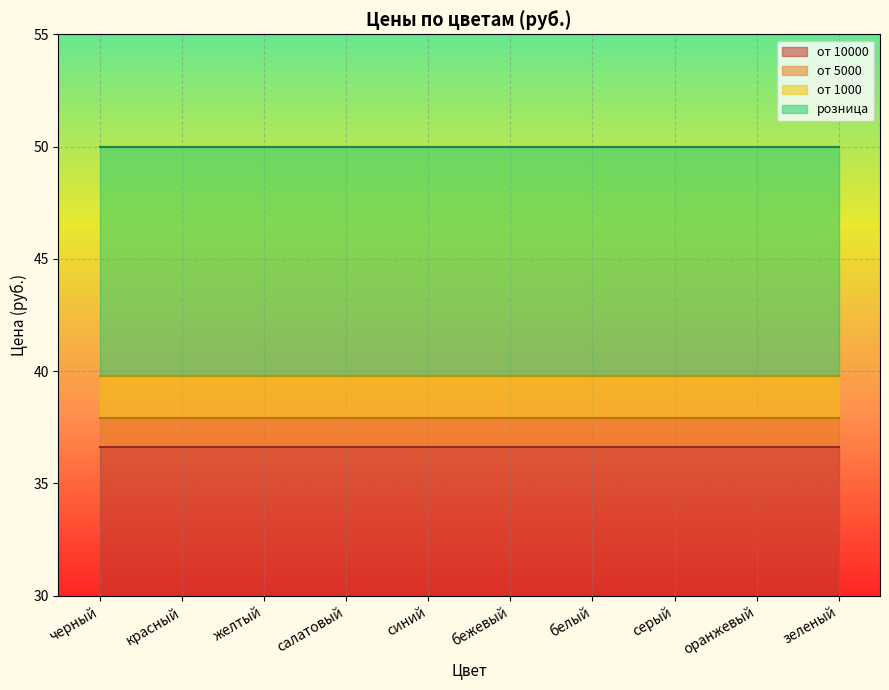

Reading left to right, transcribe all the data shown in this chart.

от 10000: 36.6	36.6	36.6	36.6	36.6	36.6	36.6	36.6	36.6	36.6
от 5000: 37.9	37.9	37.9	37.9	37.9	37.9	37.9	37.9	37.9	37.9
от 1000: 39.8	39.8	39.8	39.8	39.8	39.8	39.8	39.8	39.8	39.8
розница: 50.0	50.0	50.0	50.0	50.0	50.0	50.0	50.0	50.0	50.0